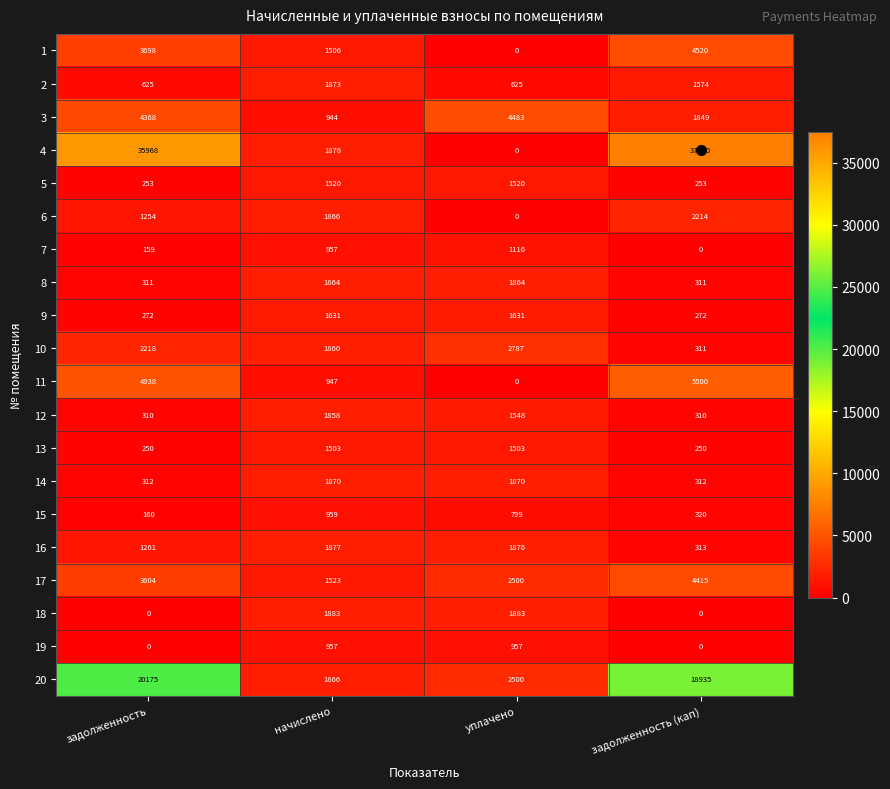

What is the difference between the maximum and minimum values in the 13 series?

1253